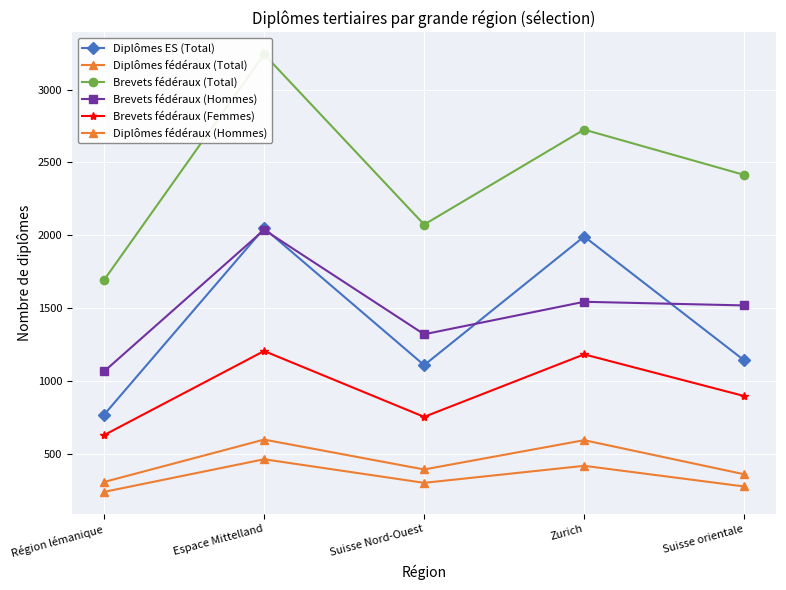

Is this an area chart (filled region under the line)?

No